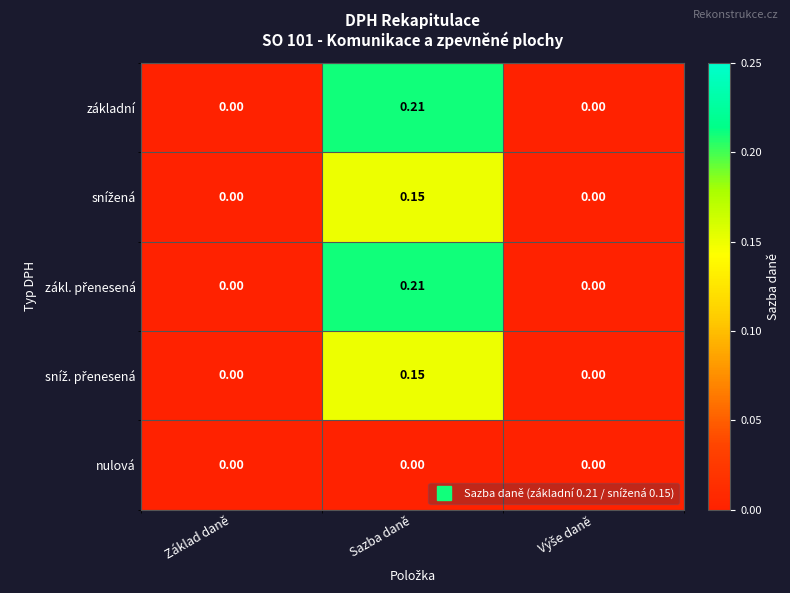

How many categories are shown in the chart?

3